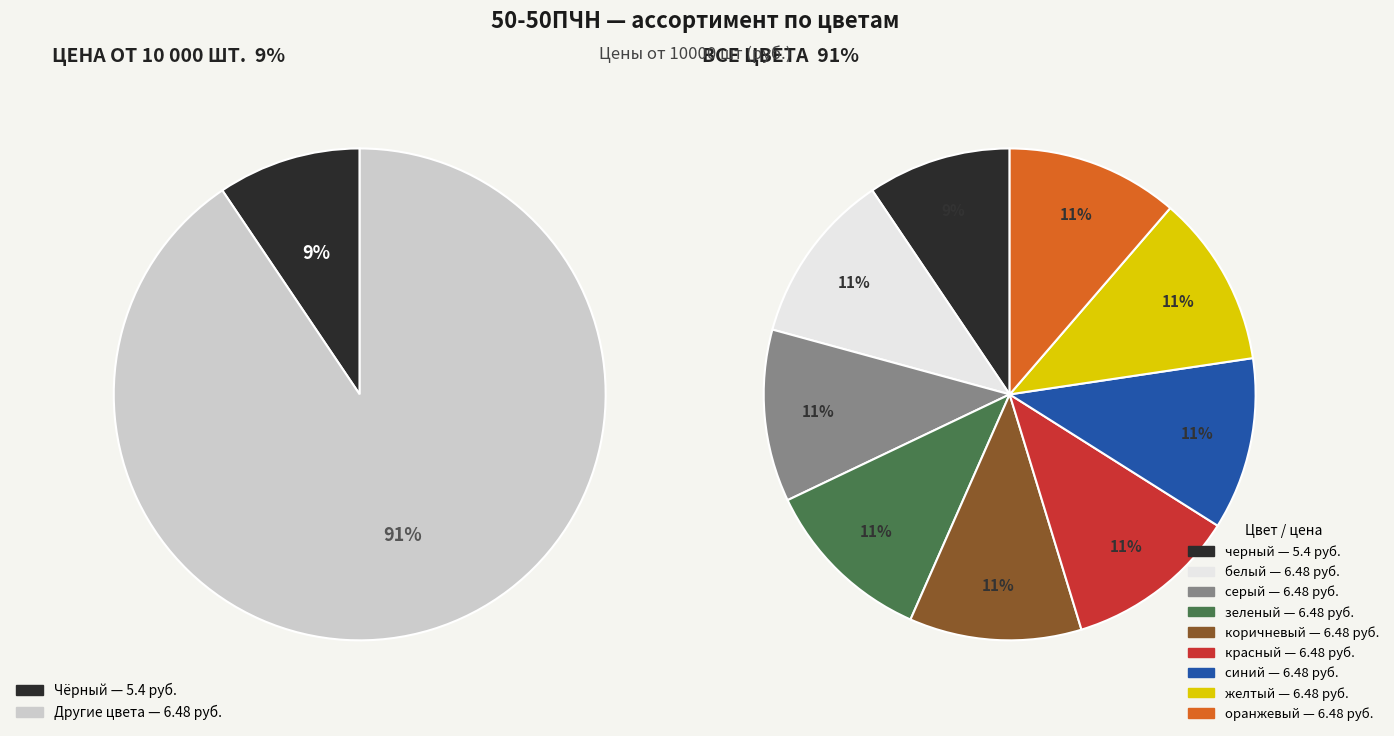

Count the number of slices in the pie.

9